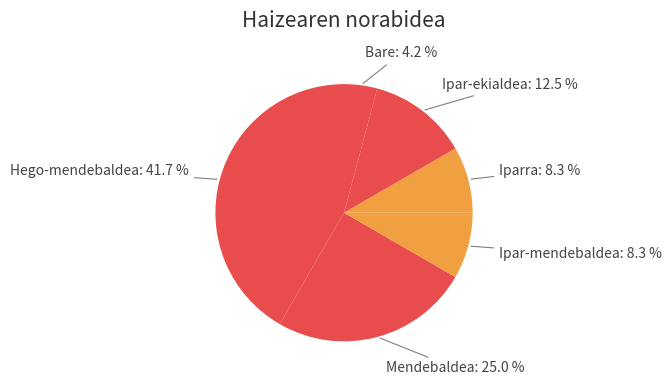

Is there any slice that represents more than half of the pie?

No